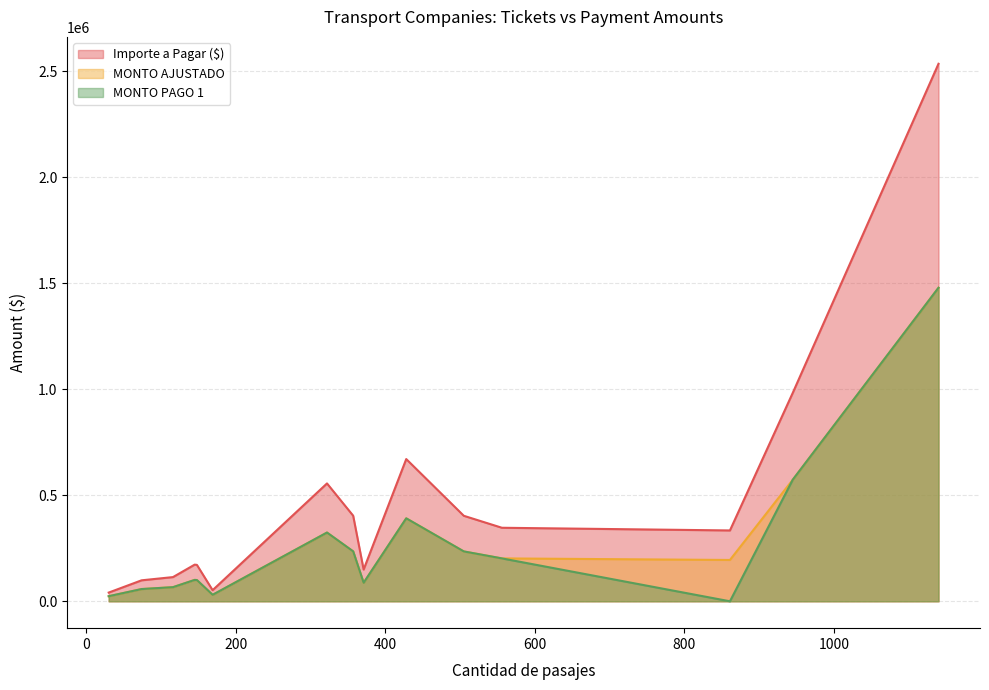

Which series has the largest total across all categories?

Importe a Pagar ($)